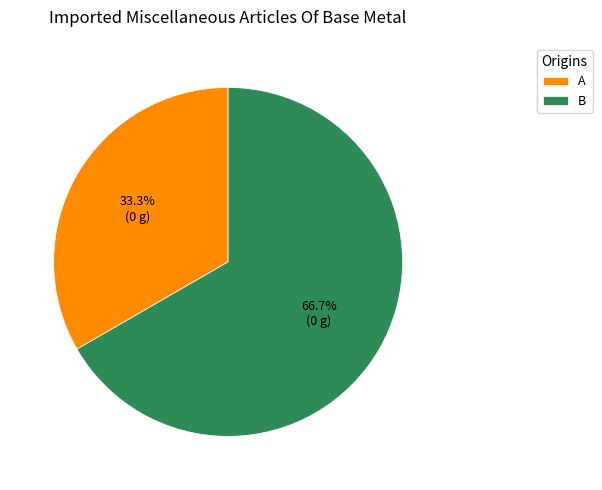

What is the smallest slice in the pie chart?

A